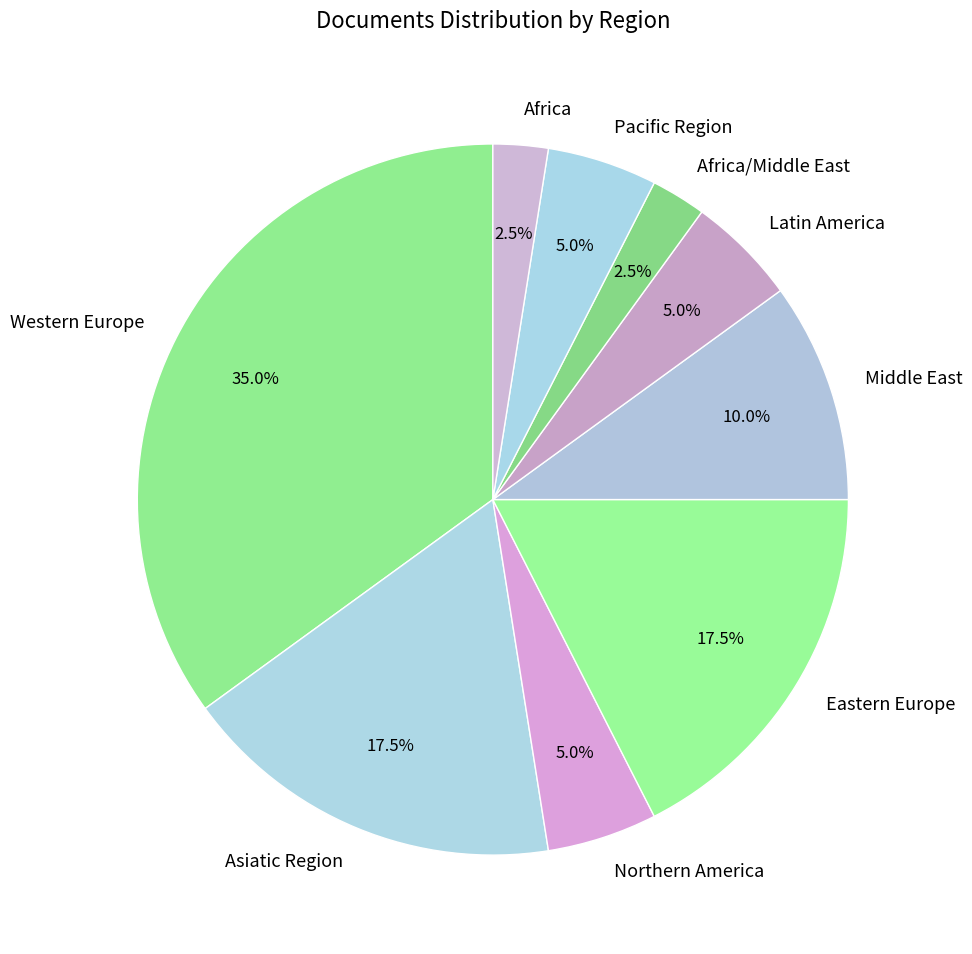

What is the total percentage of Asiatic Region and Africa?

20.0%